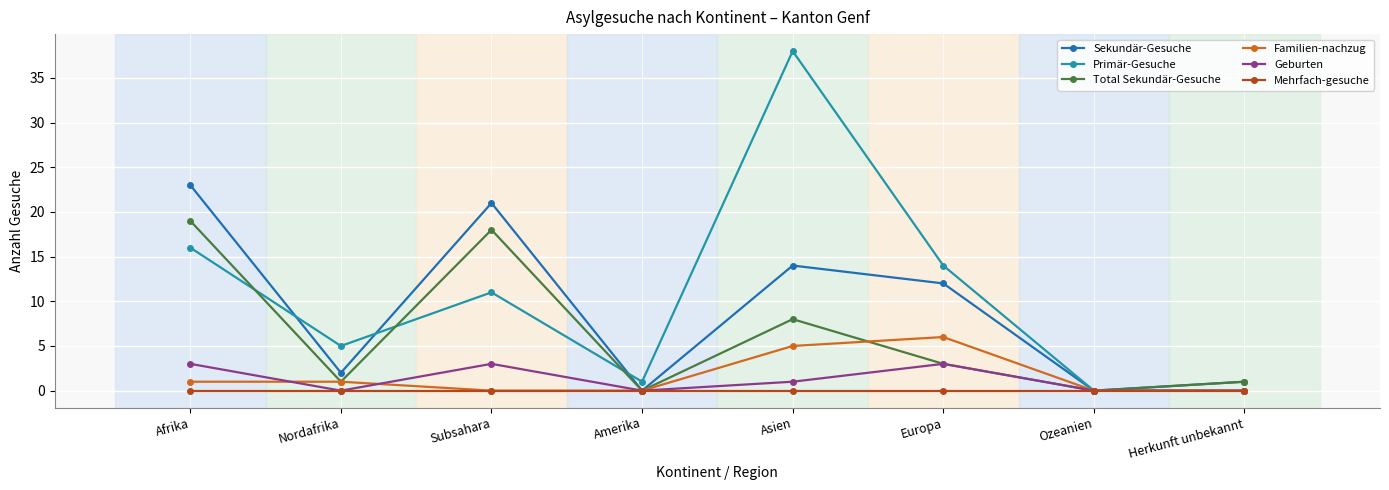

List the series in order of their peak value, lowest first.

Mehrfach-gesuche, Geburten, Familien-nachzug, Total Sekundär-Gesuche, Sekundär-Gesuche, Primär-Gesuche